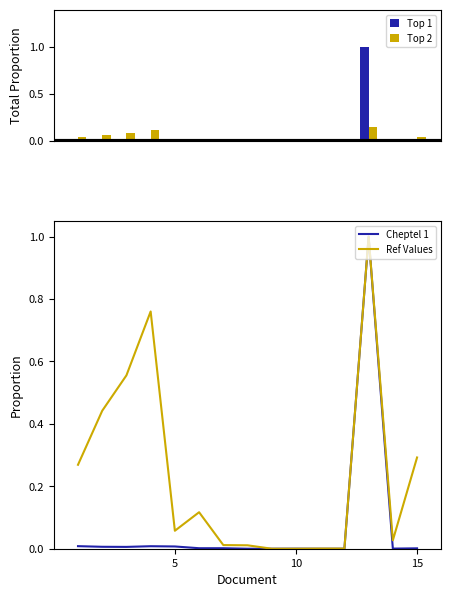

What is the sum of all Ref Values values?

3.5